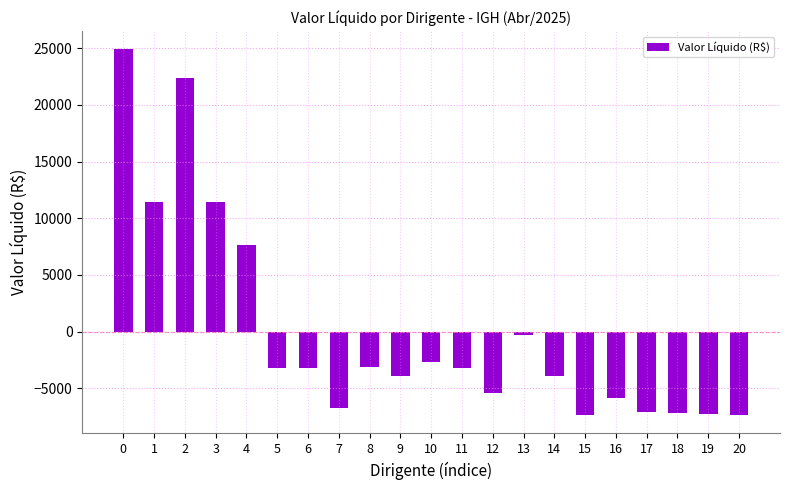

What is the difference between the values at 17 and 4?

14738.1